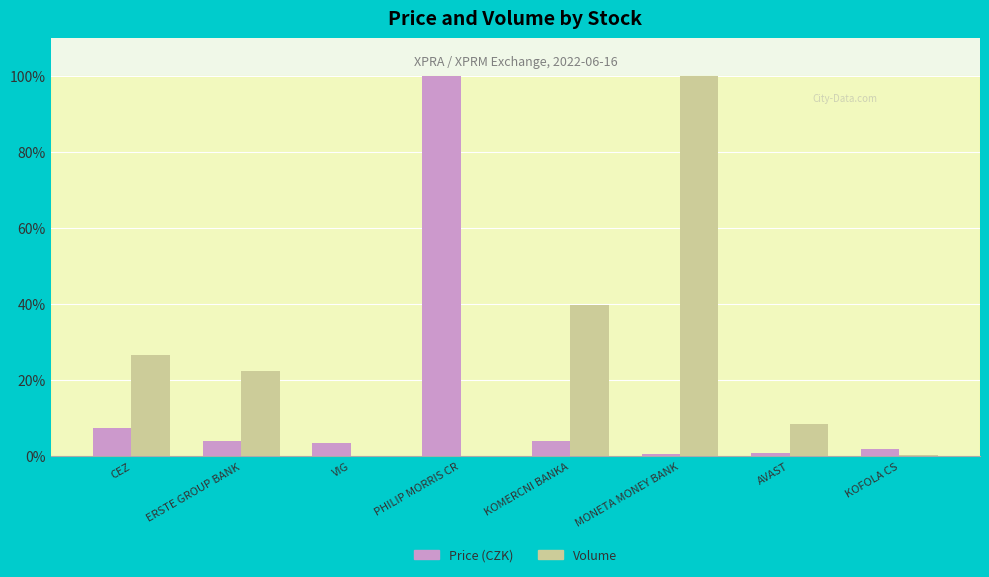

What is the sum of all Volume values?

197.7